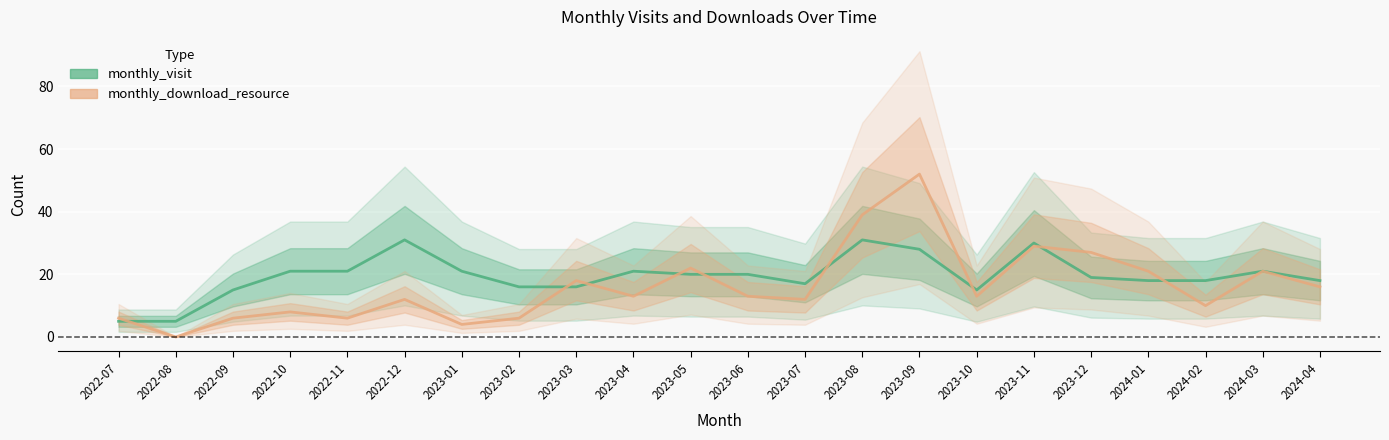

Which series has the widest spread of values?

monthly_download_resource